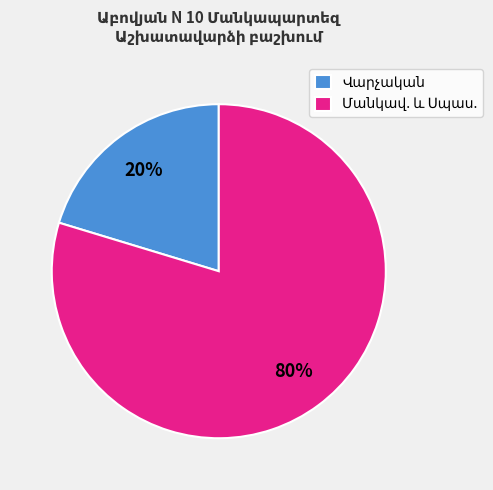

To the nearest percent, what is the average slice percentage?

50%